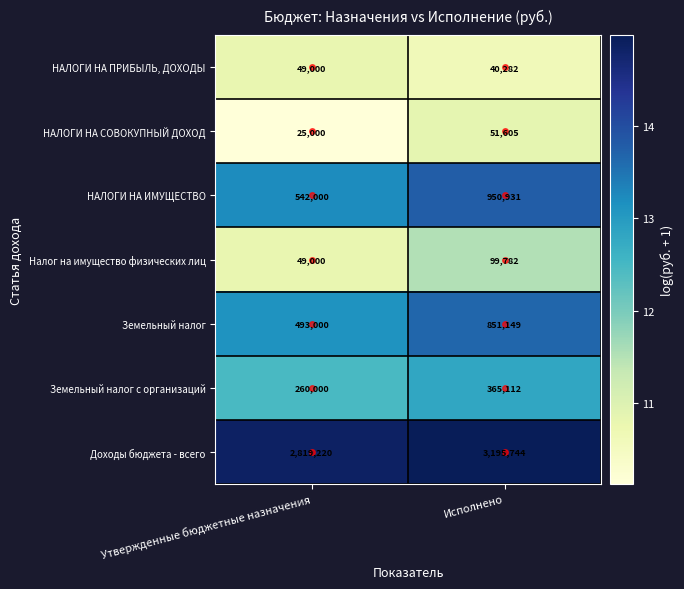

At which label is НАЛОГИ НА ИМУЩЕСТВО closest to 746465?

Утвержденные бюджетные назначения